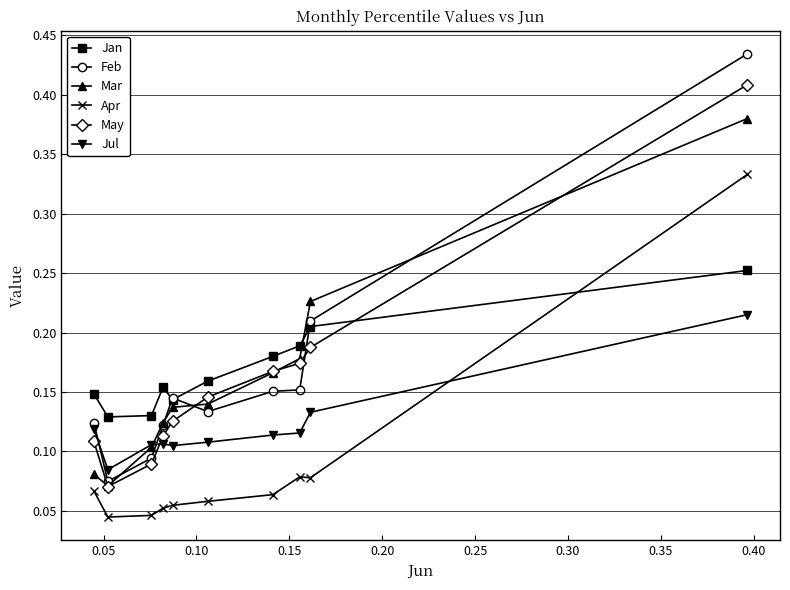

Which series has the widest spread of values?

Feb